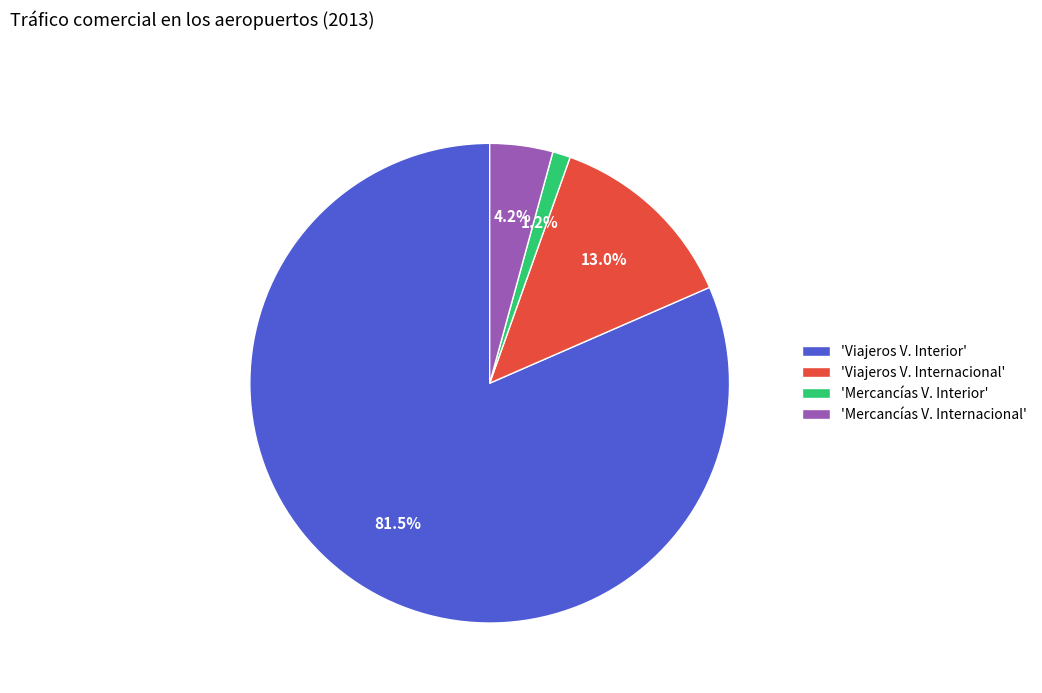

Which has a higher value, 'Viajeros V. Interior' or 'Mercancías V. Internacional'?

'Viajeros V. Interior'